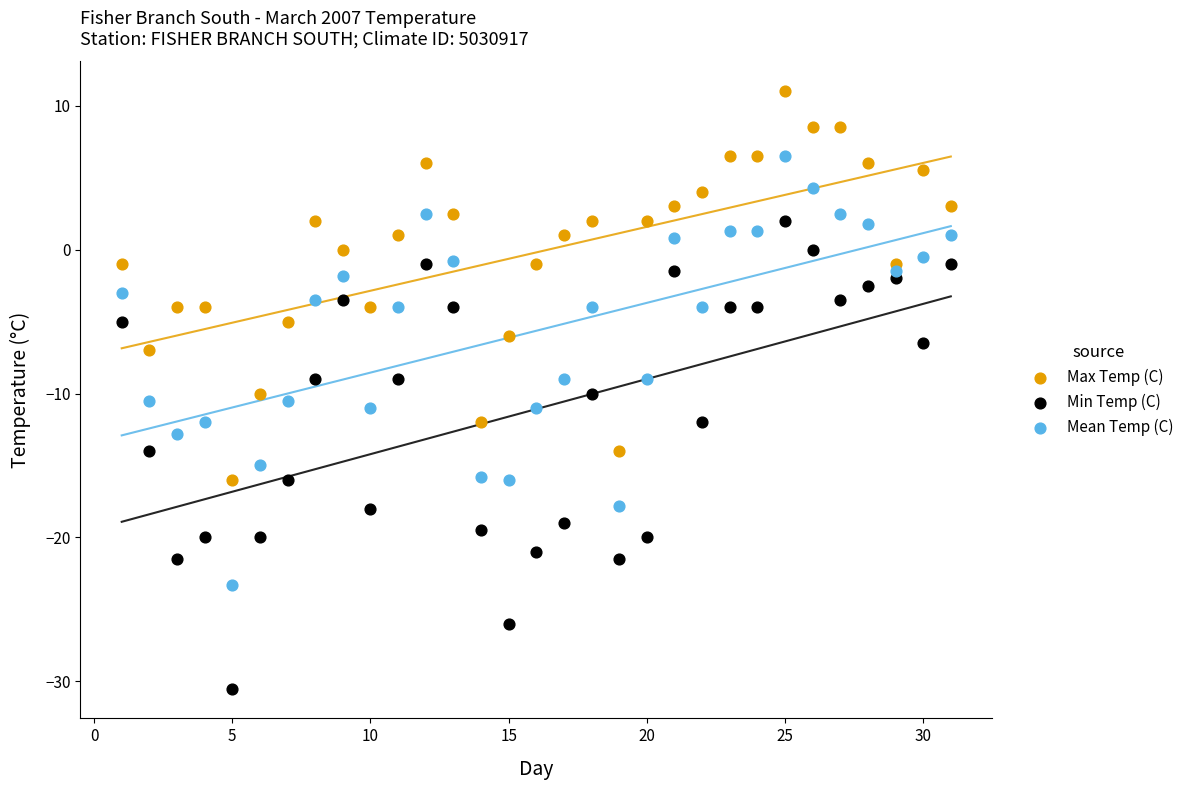

Which series reaches the minimum Y coordinate?

Min Temp (C)